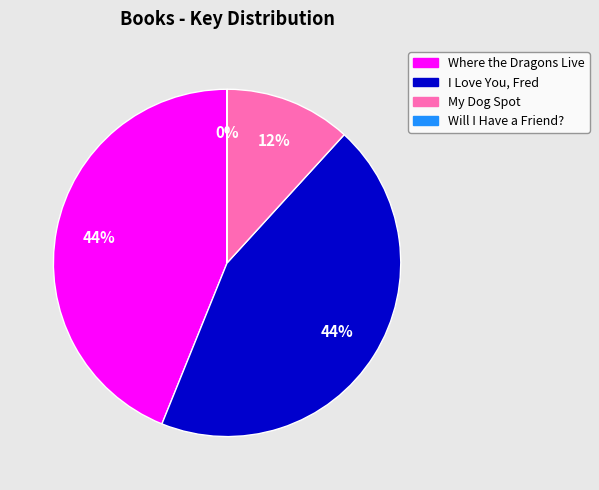

To the nearest percent, what is the average slice percentage?

25%